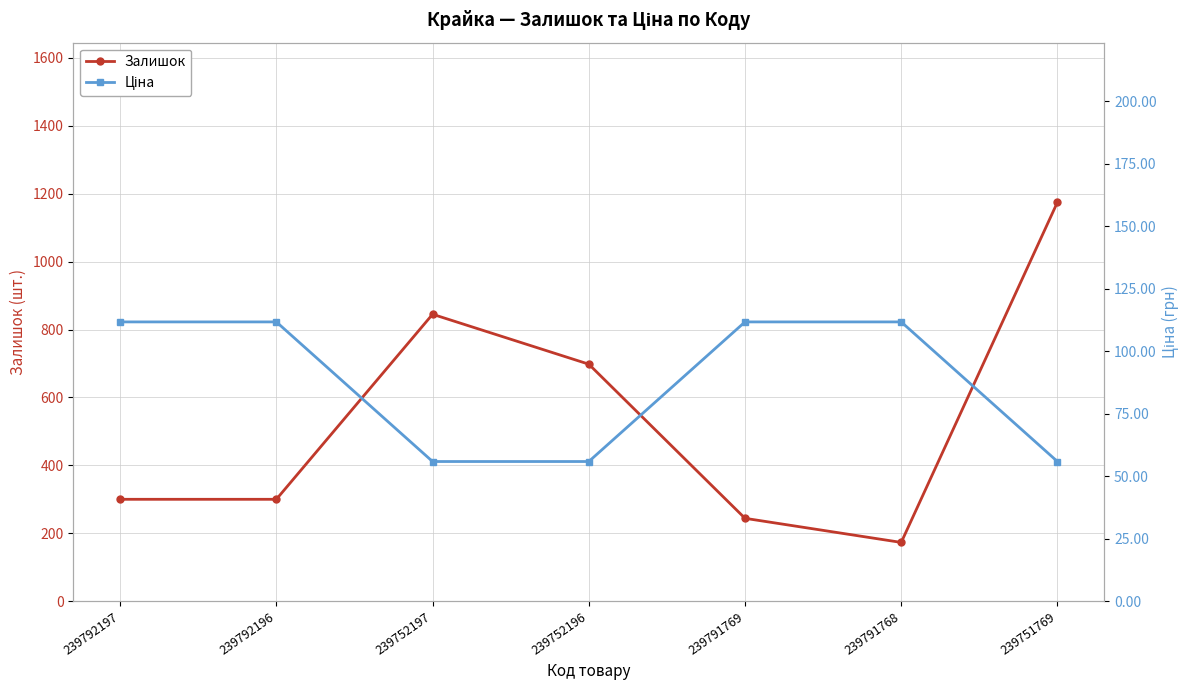

Which series has the largest total across all categories?

Залишок